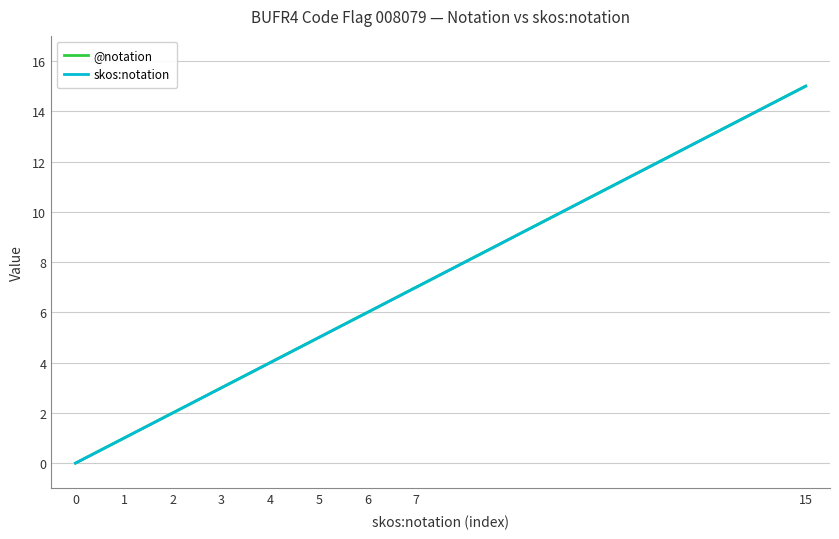

What is the difference between the @notation values at 6 and 5?

1